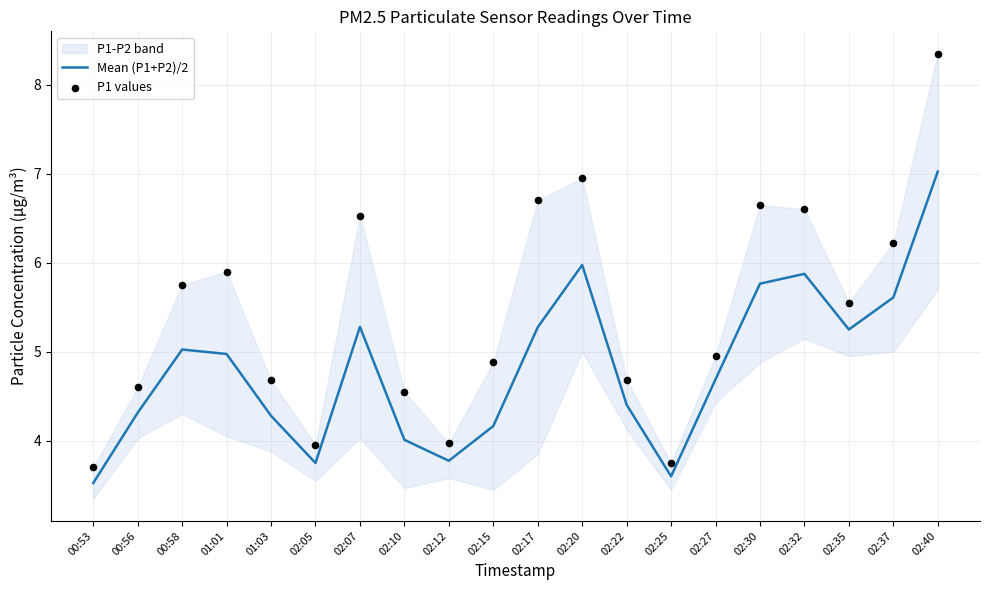

Is it true that Mean (P1+P2)/2 equals 5.3 at 02:05?

False